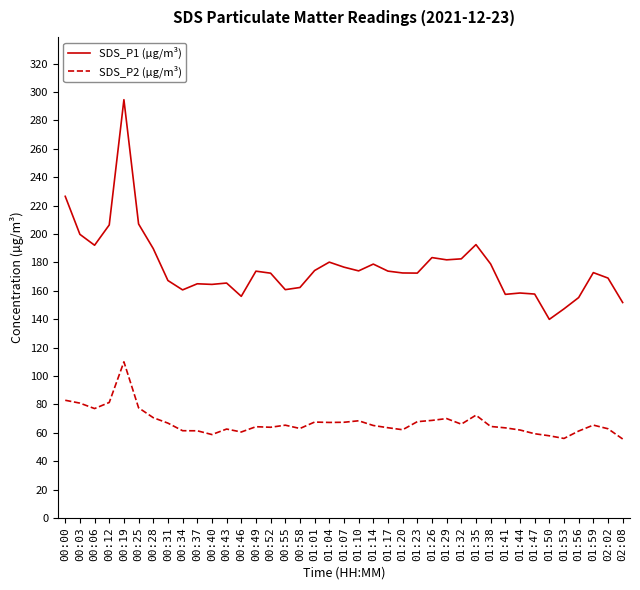

List the series in order of their peak value, highest first.

SDS_P1 (µg/m³), SDS_P2 (µg/m³)